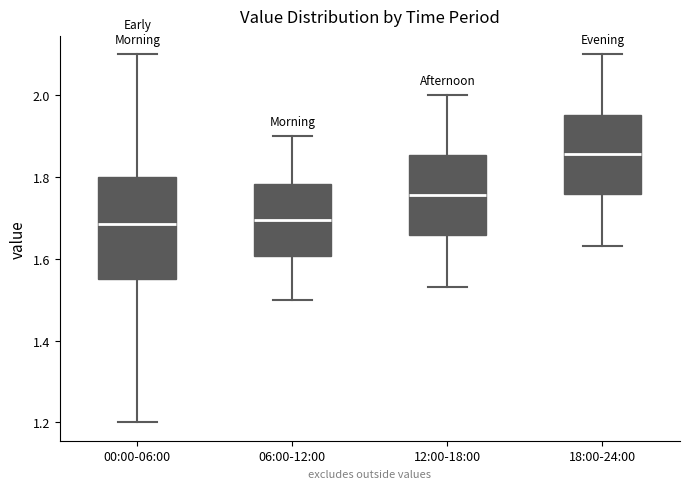

Reading left to right, read every box against the y-axis: the position of its median line, the range the box covers, and the ends of its whiskers. The values are not printed on the chart, so give them approximately, as read against the axis.

00:00-06:00: median 1.68, box 1.56 to 1.80, whiskers 1.20 to 2.10
06:00-12:00: median 1.70, box 1.60 to 1.78, whiskers 1.50 to 1.90
12:00-18:00: median 1.76, box 1.66 to 1.86, whiskers 1.54 to 2.00
18:00-24:00: median 1.86, box 1.76 to 1.96, whiskers 1.64 to 2.10